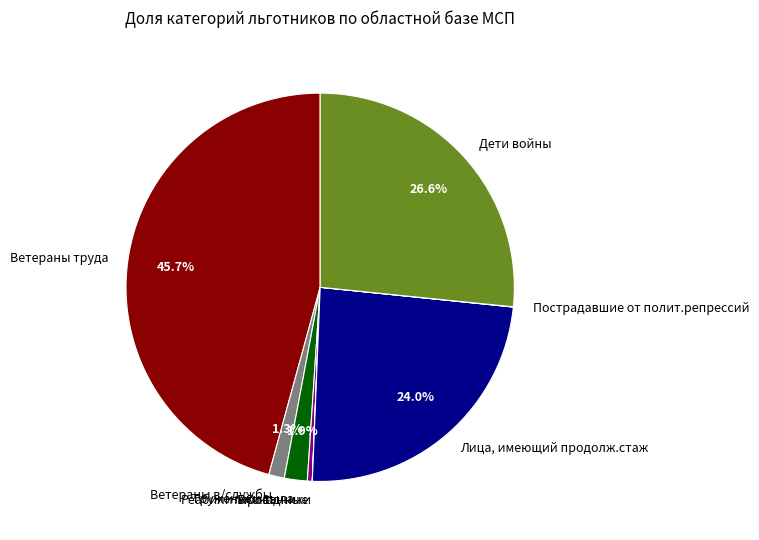

Does Труженики тыла represent more than half of the total?

No